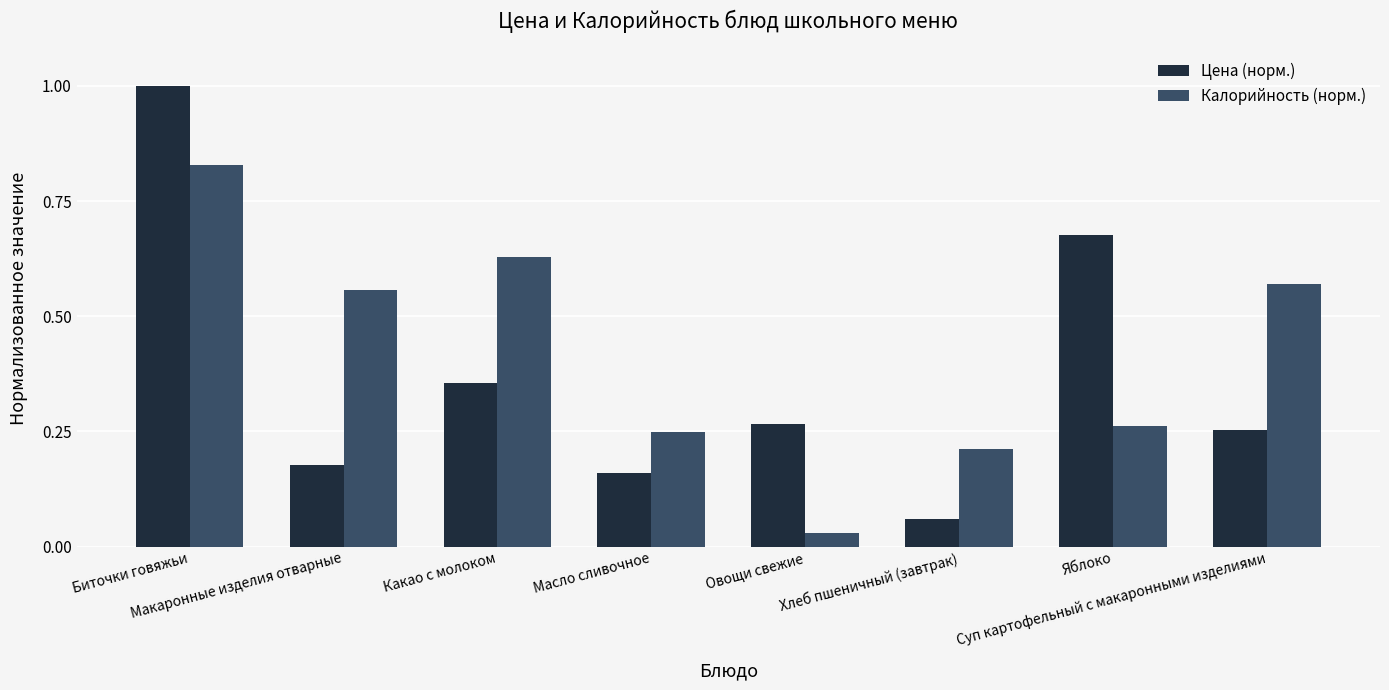

Which series has the largest total across all categories?

Калорийность (норм.)